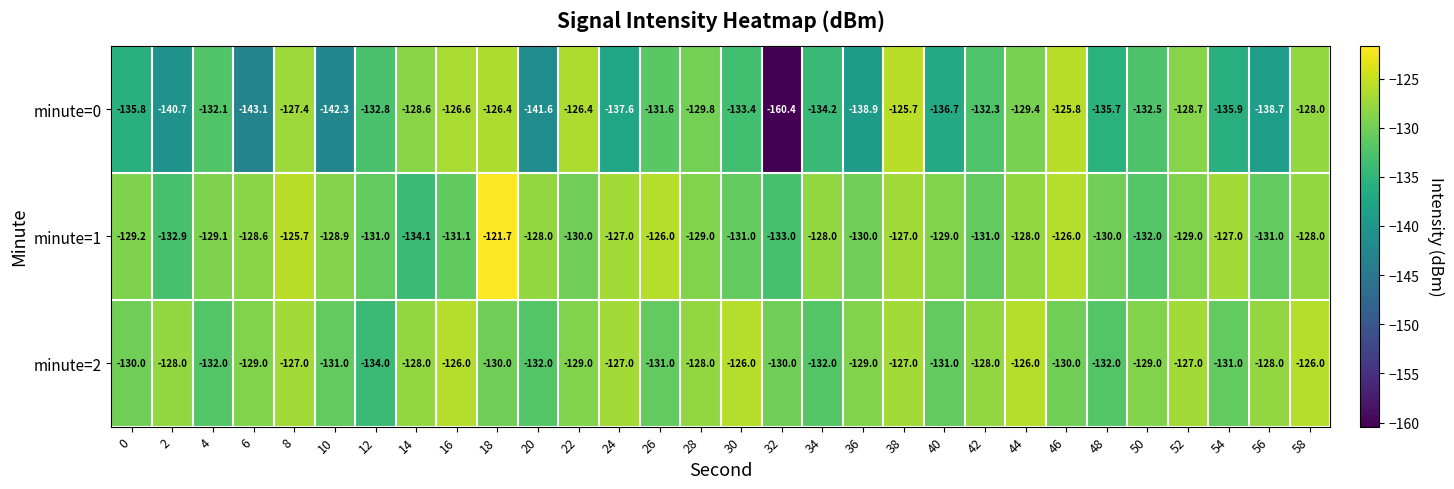

Which series has the largest total across all categories?

minute=1